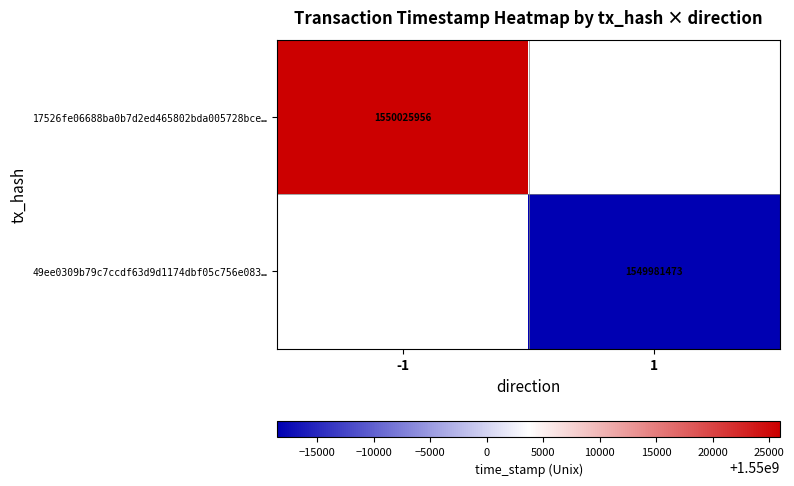

Which has a higher value, 1 or -1?

-1